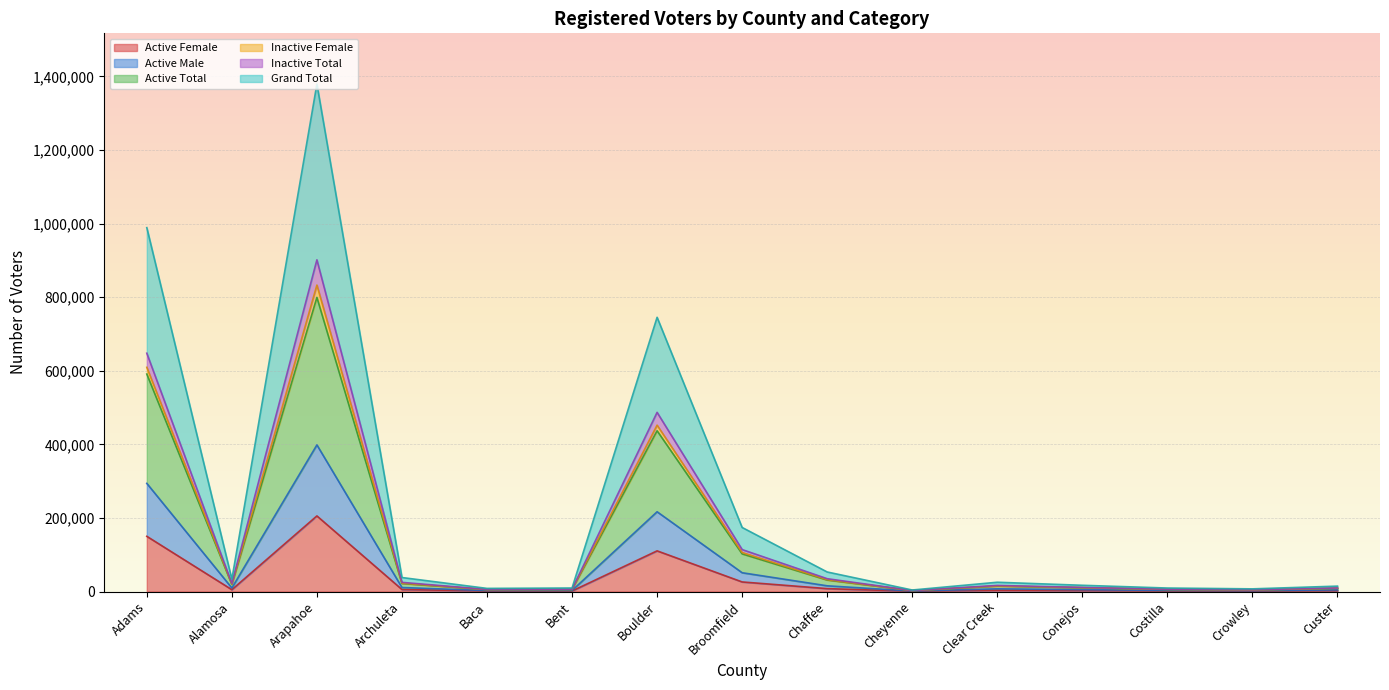

What position from the left is Broomfield?

8